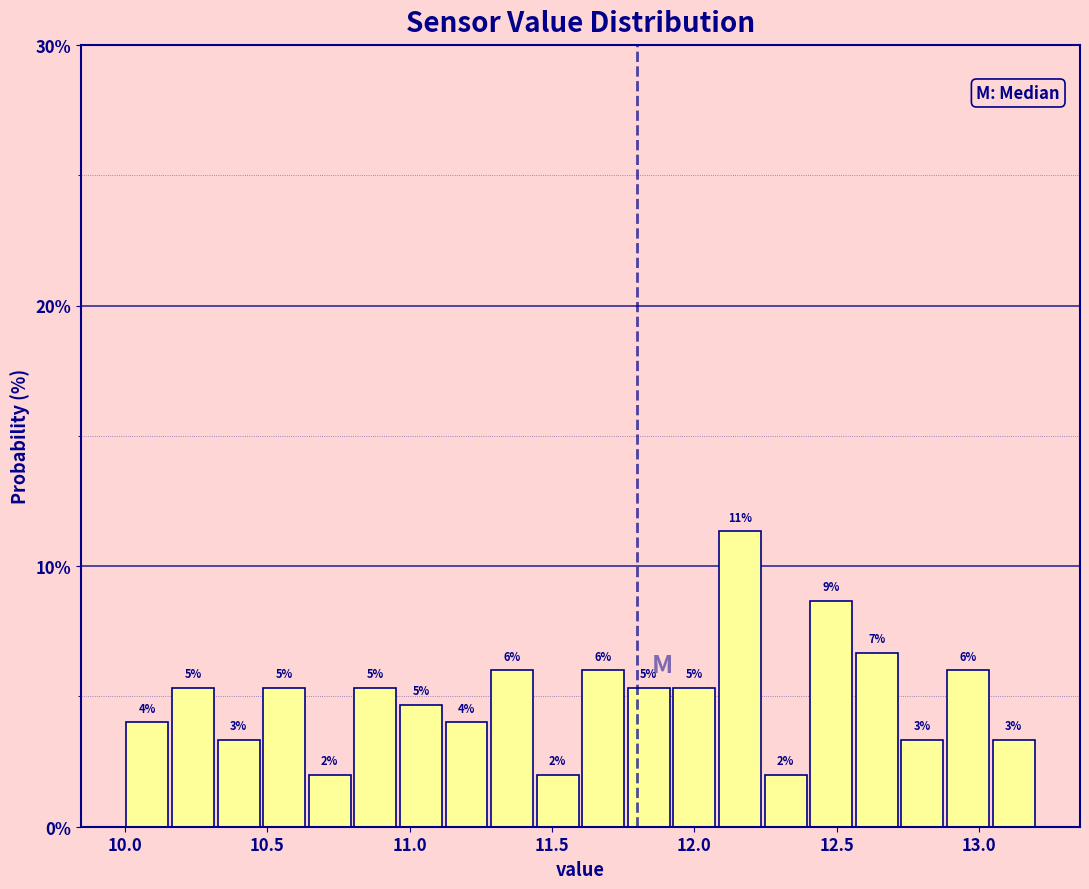

Read against the x-axis, roughly where is the centre of the tallest bar?

12.15